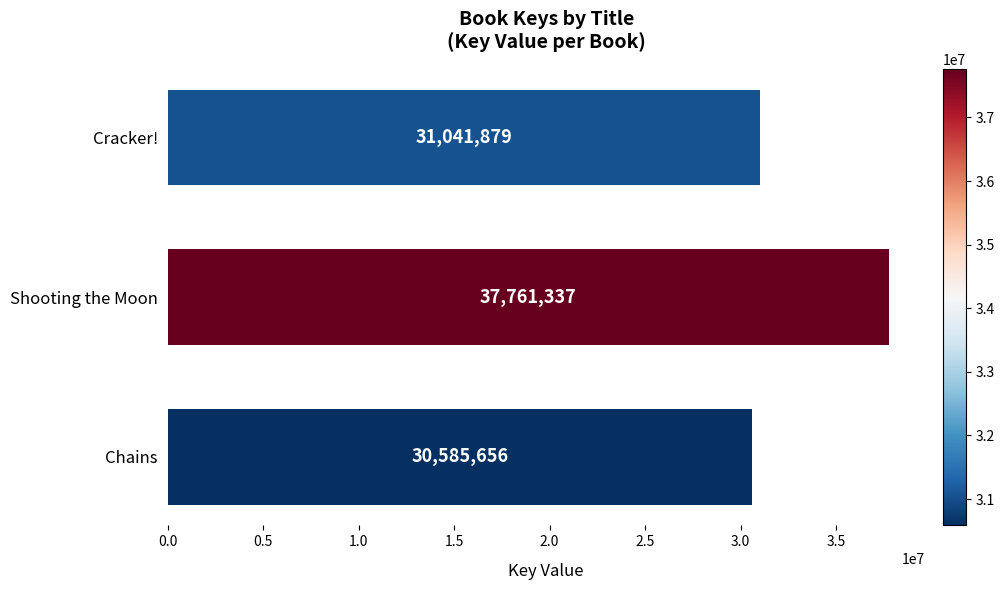

The value at Cracker! is 17158461. True or false?

False